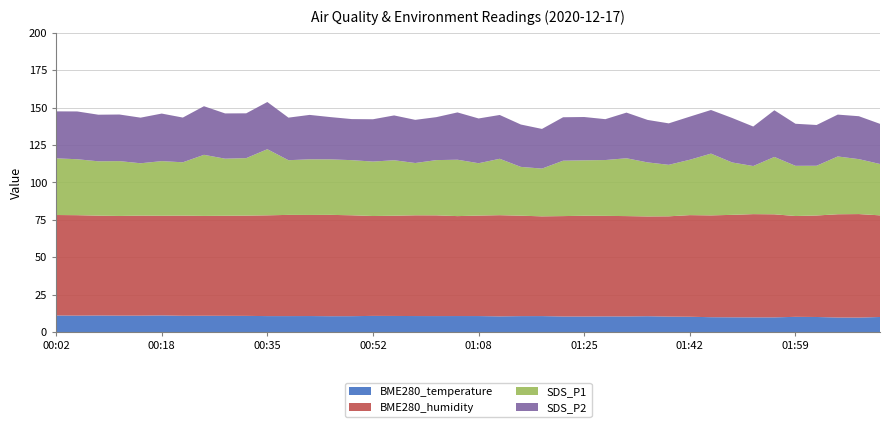

Reading left to right, list all the values displayed in this chart.

BME280_temperature: 00:02=11.1	00:05=11.0	00:08=11.1	00:12=11.0	00:15=11.0	00:18=11.1	00:22=10.9	00:25=10.9	00:28=10.9	00:32=10.8	00:35=10.7	00:38=10.7	00:42=10.7	00:45=10.6	00:48=10.6	00:52=10.8	00:55=10.8	00:58=10.7	01:02=10.7	01:05=10.7	01:08=10.7	01:12=10.5	01:15=10.7	01:19=10.7	01:22=10.4	01:25=10.4	01:29=10.5	01:32=10.5	01:35=10.6	01:39=10.3	01:42=10.2	01:45=9.9	01:49=9.9	01:52=9.8	01:55=9.8	01:59=10.2	02:02=10.1	02:06=9.7	02:09=9.7	02:12=10.1
BME280_humidity: 00:02=67.1	00:05=67.1	00:08=66.7	00:12=66.6	00:15=66.8	00:18=66.6	00:22=66.9	00:25=66.7	00:28=66.8	00:32=67.0	00:35=67.3	00:38=67.6	00:42=67.5	00:45=67.7	00:48=67.4	00:52=66.7	00:55=67.0	00:58=67.3	01:02=67.3	01:05=66.8	01:08=67.1	01:12=67.6	01:15=67.1	01:19=66.6	01:22=67.1	01:25=67.3	01:29=67.2	01:32=67.0	01:35=66.7	01:39=67.0	01:42=67.9	01:45=68.0	01:49=68.4	01:52=69.0	01:55=68.8	01:59=67.3	02:02=67.8	02:06=69.0	02:09=69.2	02:12=67.9
SDS_P1: 00:02=37.9	00:05=37.4	00:08=36.3	00:12=36.6	00:15=35.0	00:18=36.5	00:22=35.6	00:25=40.8	00:28=38.1	00:32=38.4	00:35=44.2	00:38=36.5	00:42=37.2	00:45=37.1	00:48=36.8	00:52=36.4	00:55=37.1	00:58=34.9	01:02=36.9	01:05=37.7	01:08=35.0	01:12=37.7	01:15=32.6	01:19=31.9	01:22=37.0	01:25=37.0	01:29=37.3	01:32=38.6	01:35=36.1	01:39=34.4	01:42=37.0	01:45=41.3	01:49=35.0	01:52=32.1	01:55=38.3	01:59=33.5	02:02=33.2	02:06=38.6	02:09=36.7	02:12=34.3
SDS_P2: 00:02=31.4	00:05=31.9	00:08=31.1	00:12=31.1	00:15=30.5	00:18=31.8	00:22=29.9	00:25=32.5	00:28=30.2	00:32=29.9	00:35=31.5	00:38=28.4	00:42=29.7	00:45=28.2	00:48=27.4	00:52=28.3	00:55=29.9	00:58=28.8	01:02=28.7	01:05=31.6	01:08=29.9	01:12=29.3	01:15=28.3	01:19=26.5	01:22=29.0	01:25=28.9	01:29=27.3	01:32=30.5	01:35=28.4	01:39=27.7	01:42=28.8	01:45=29.1	01:49=29.7	01:52=26.4	01:55=31.2	01:59=28.1	02:02=27.2	02:06=28.0	02:09=28.7	02:12=26.8